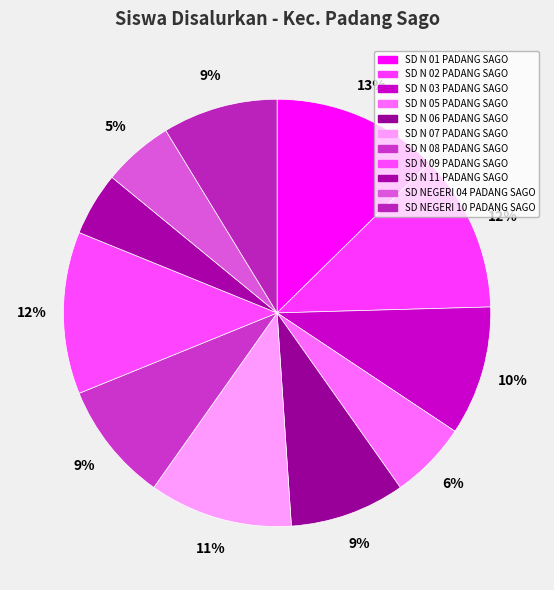

Do SD N 06 PADANG SAGO and SD N 09 PADANG SAGO together represent more than half of the pie?

No